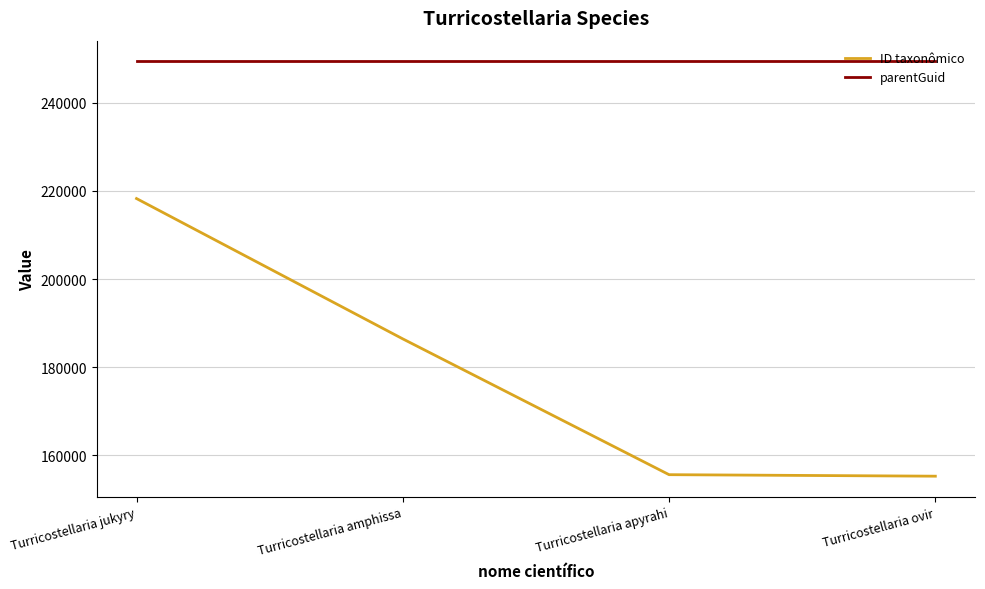

What is the smallest value displayed?

155268